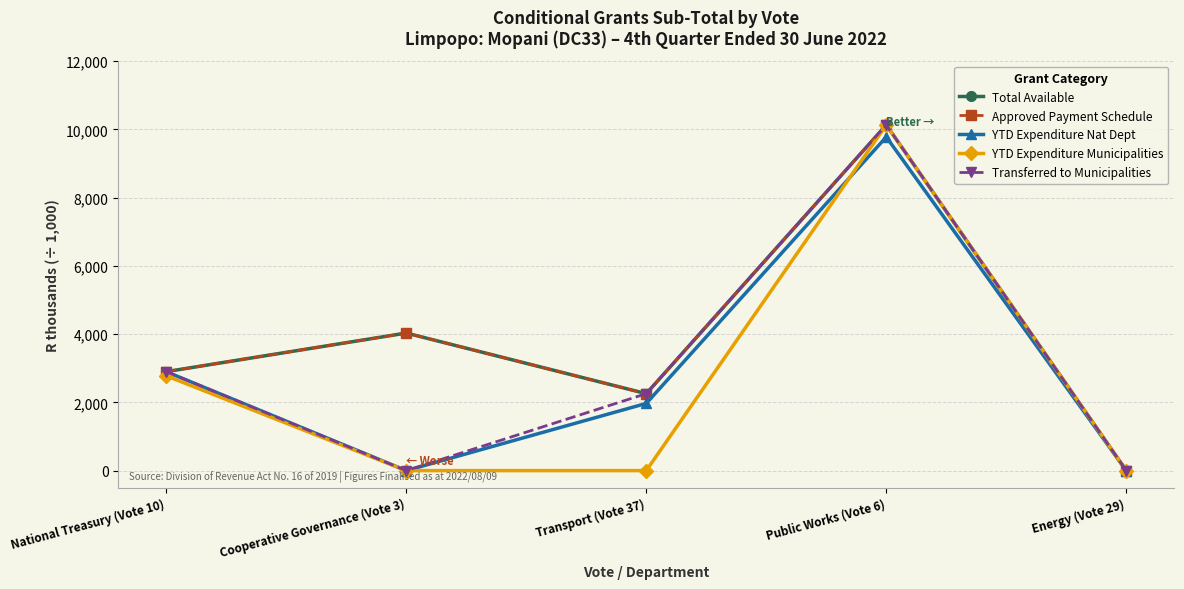

What is the difference between the Transferred to Municipalities values at Transport (Vote 37) and Cooperative Governance (Vote 3)?

2255.0